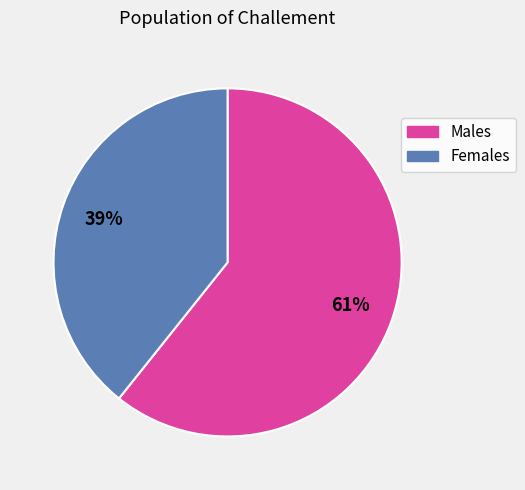

What percentage is the Males slice, to the nearest percent?

61%